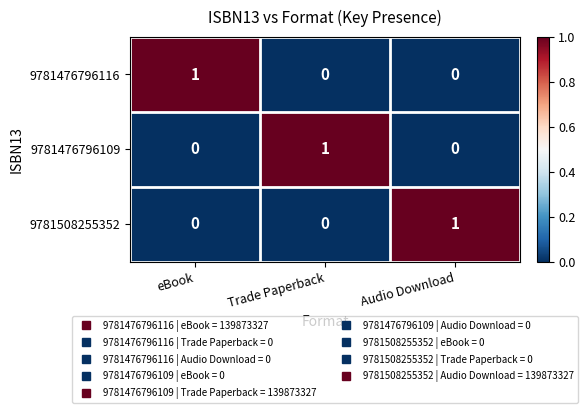

Count the number of categories in the chart.

3